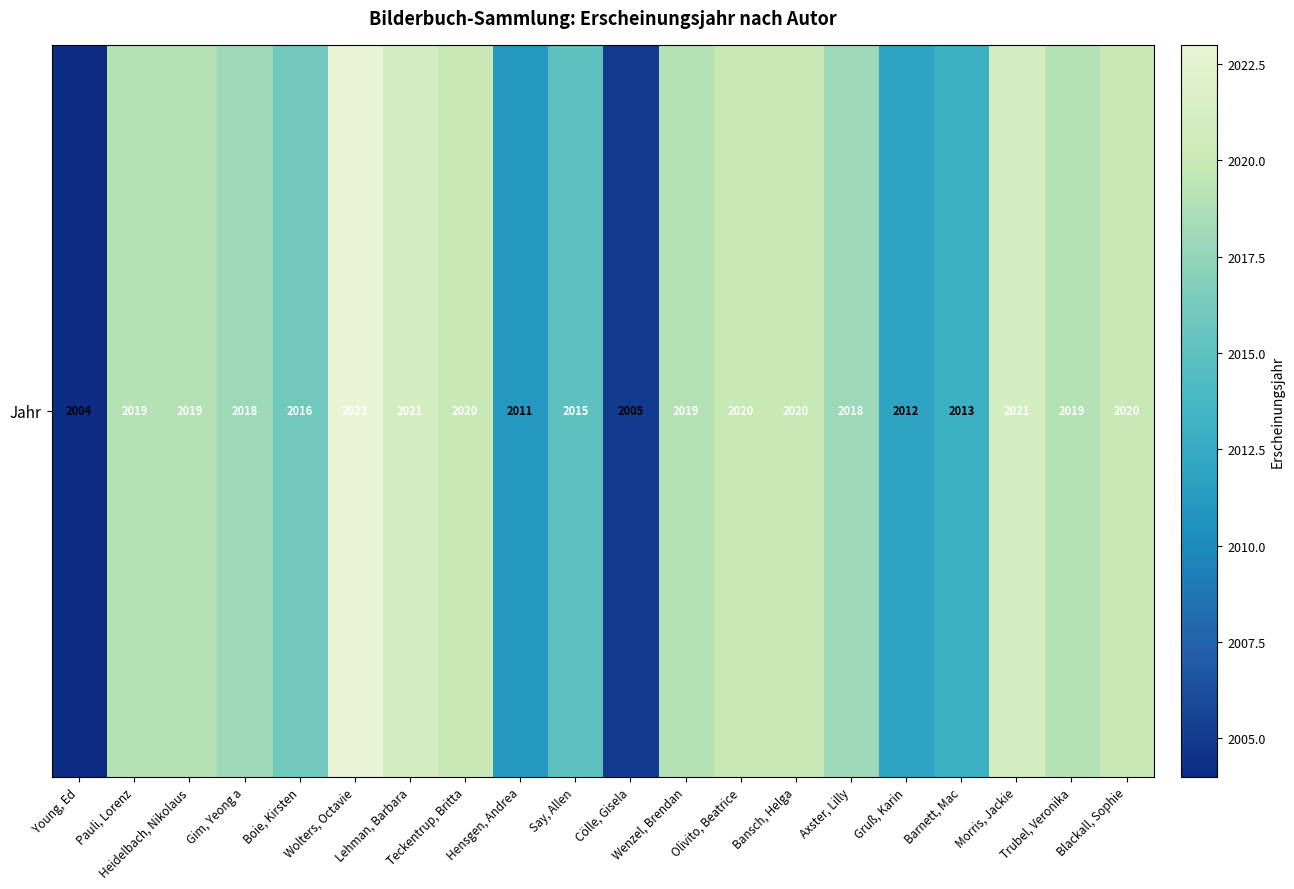

Reading left to right, extract all data points from this chart.

2004	2019	2019	2018	2016	2023	2021	2020	2011	2015	2005	2019	2020	2020	2018	2012	2013	2021	2019	2020